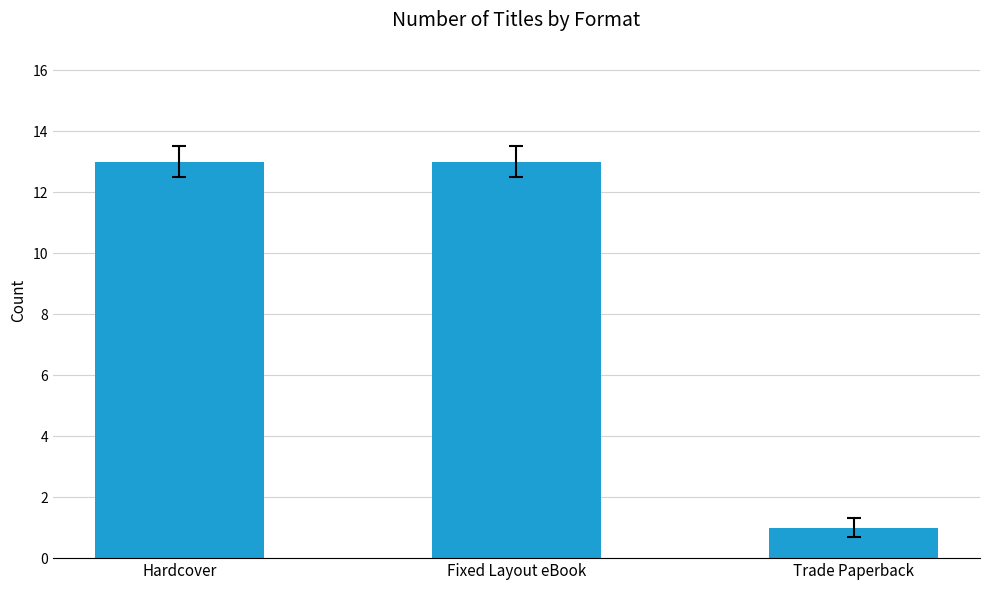

Count the number of data series in this chart.

1